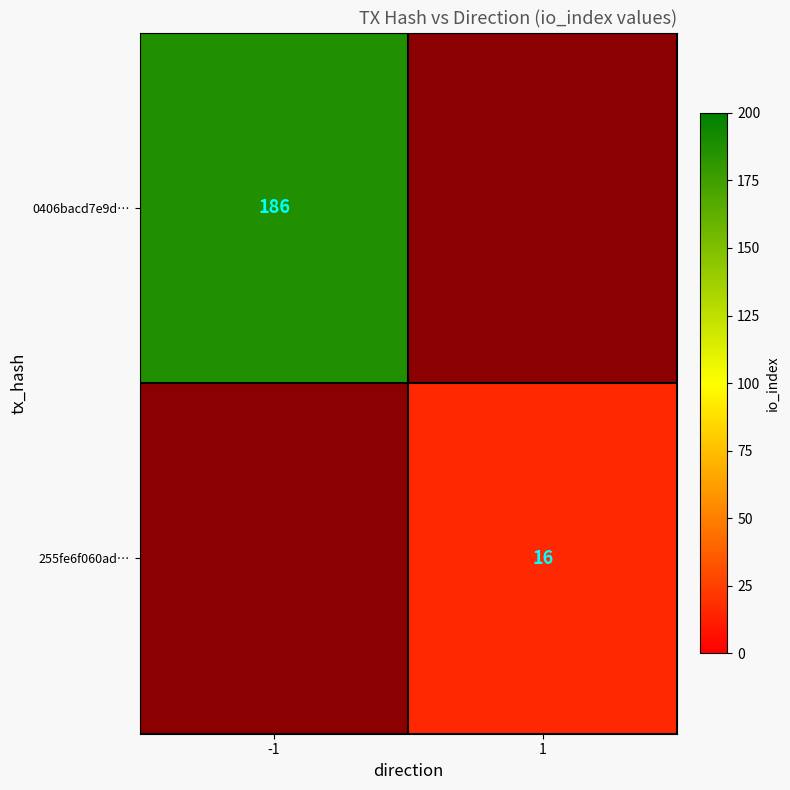

Is it true that 0406bacd7e9d… equals 186 at -1?

True